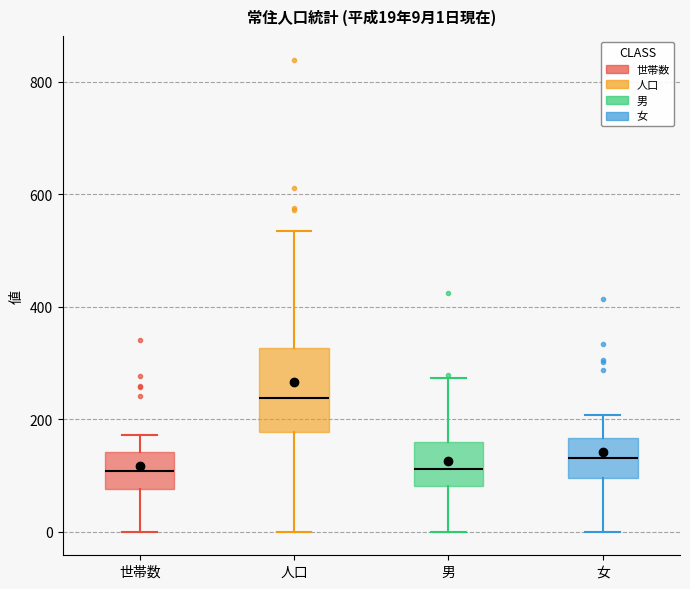

Comparing the boxes themselves (not the whiskers), which one is the tallest?

人口